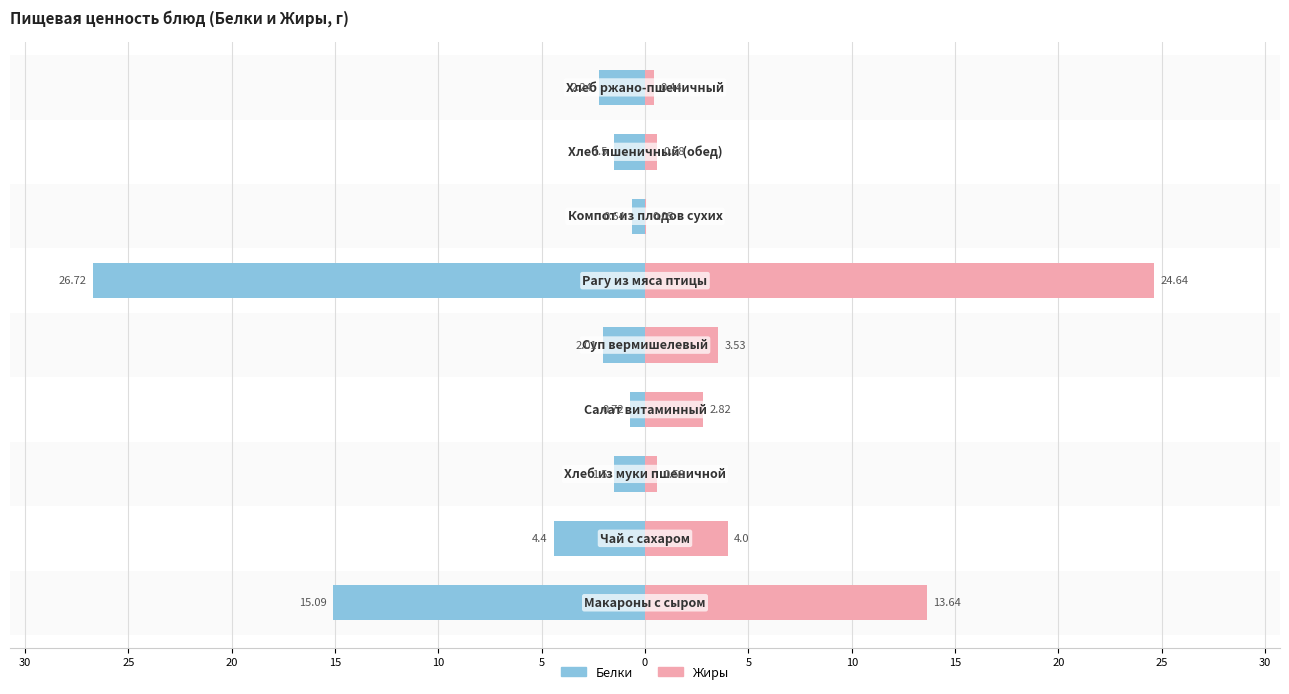

How many bars are there in each group?

2